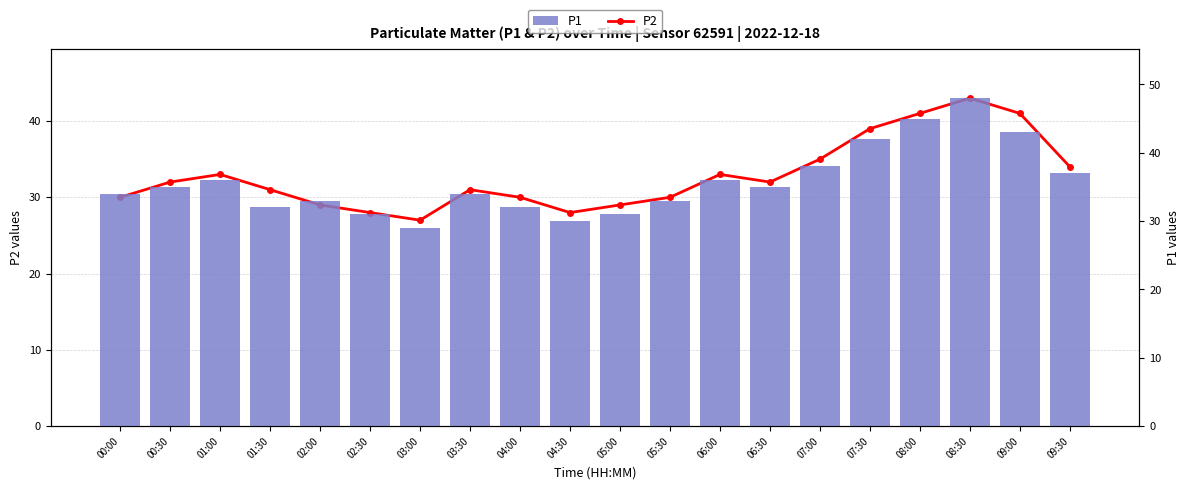

Rank the series by their average value, from highest to lowest.

P1, P2